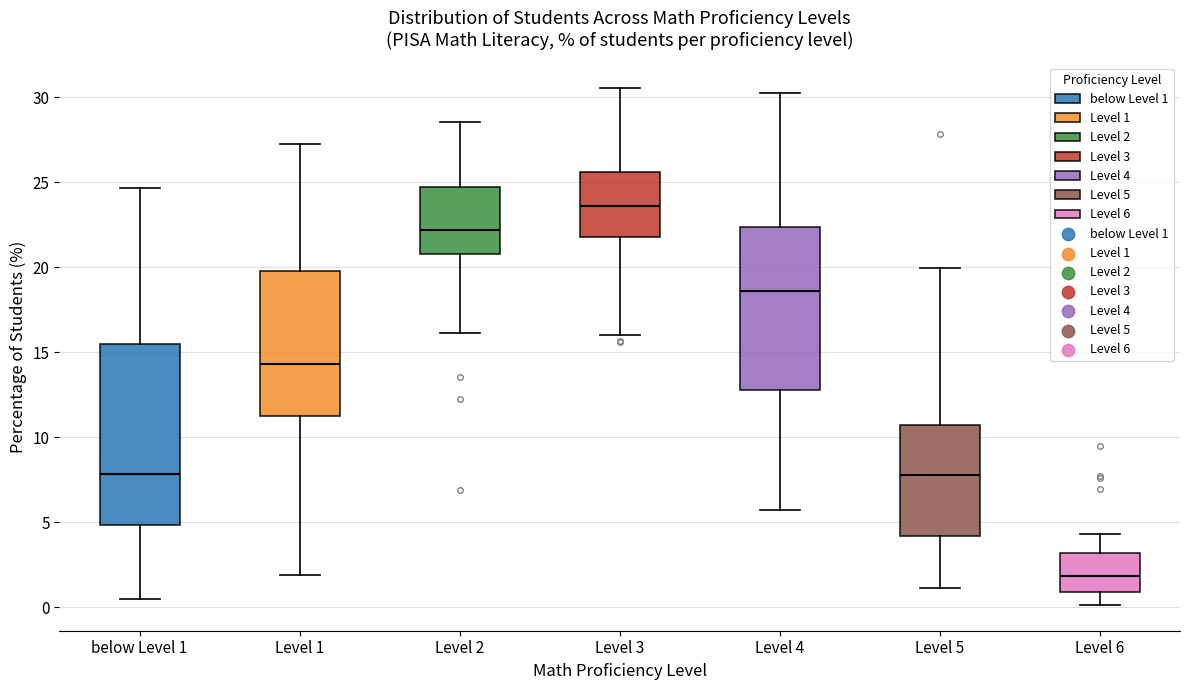

Which box has the lowest median line?

Level 6